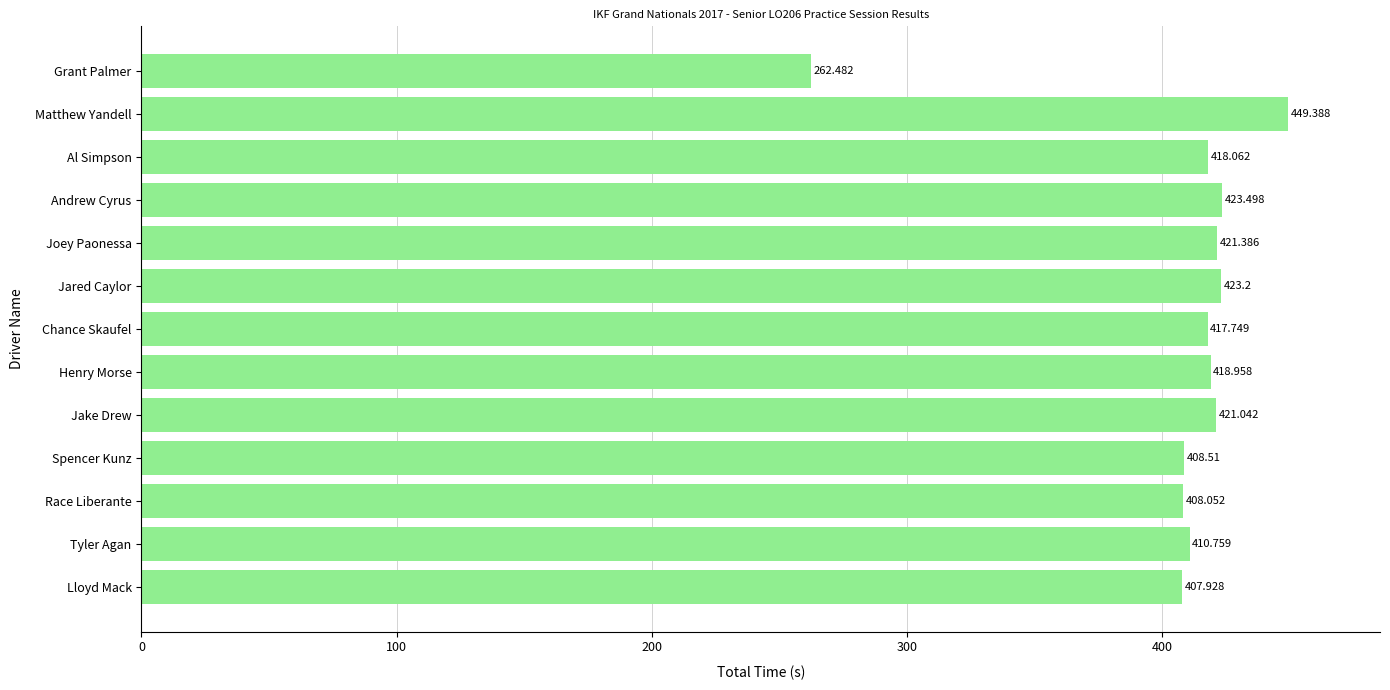

Which label corresponds to the largest value in the chart?

Matthew Yandell